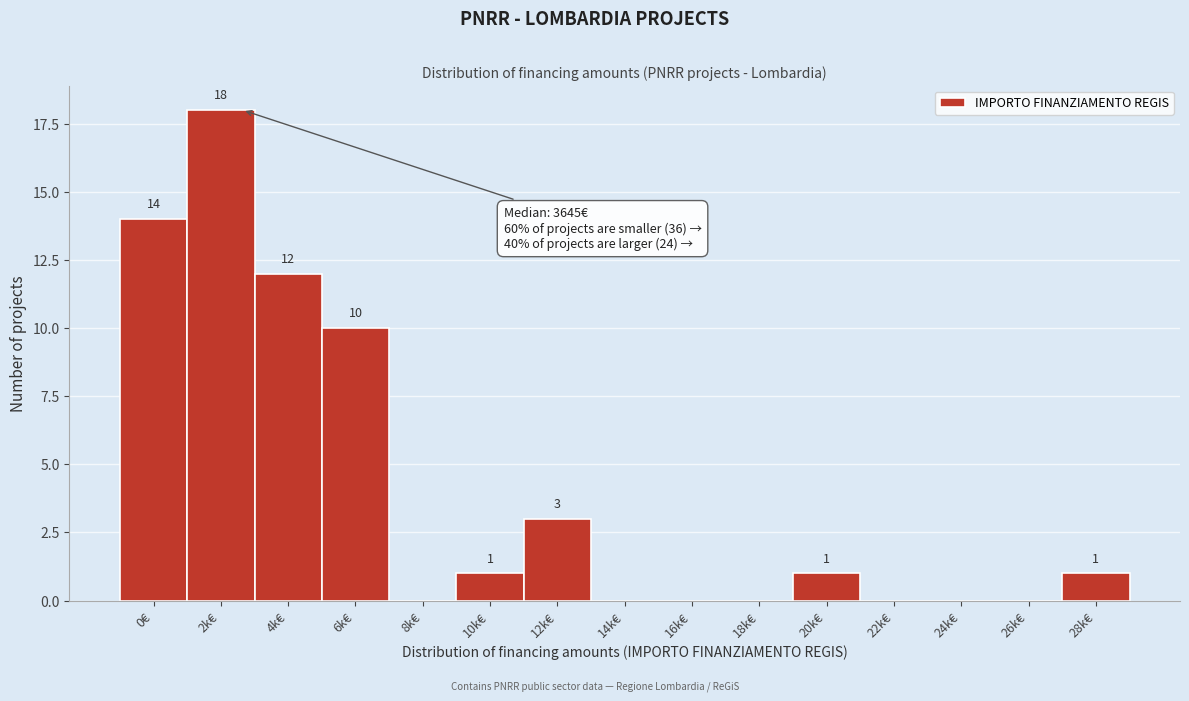

Reading left to right, extract all data points from this chart.

0€=14	2k€=18	4k€=12	6k€=10	8k€=0	10k€=1	12k€=3	14k€=0	16k€=0	18k€=0	20k€=1	22k€=0	24k€=0	26k€=0	28k€=1